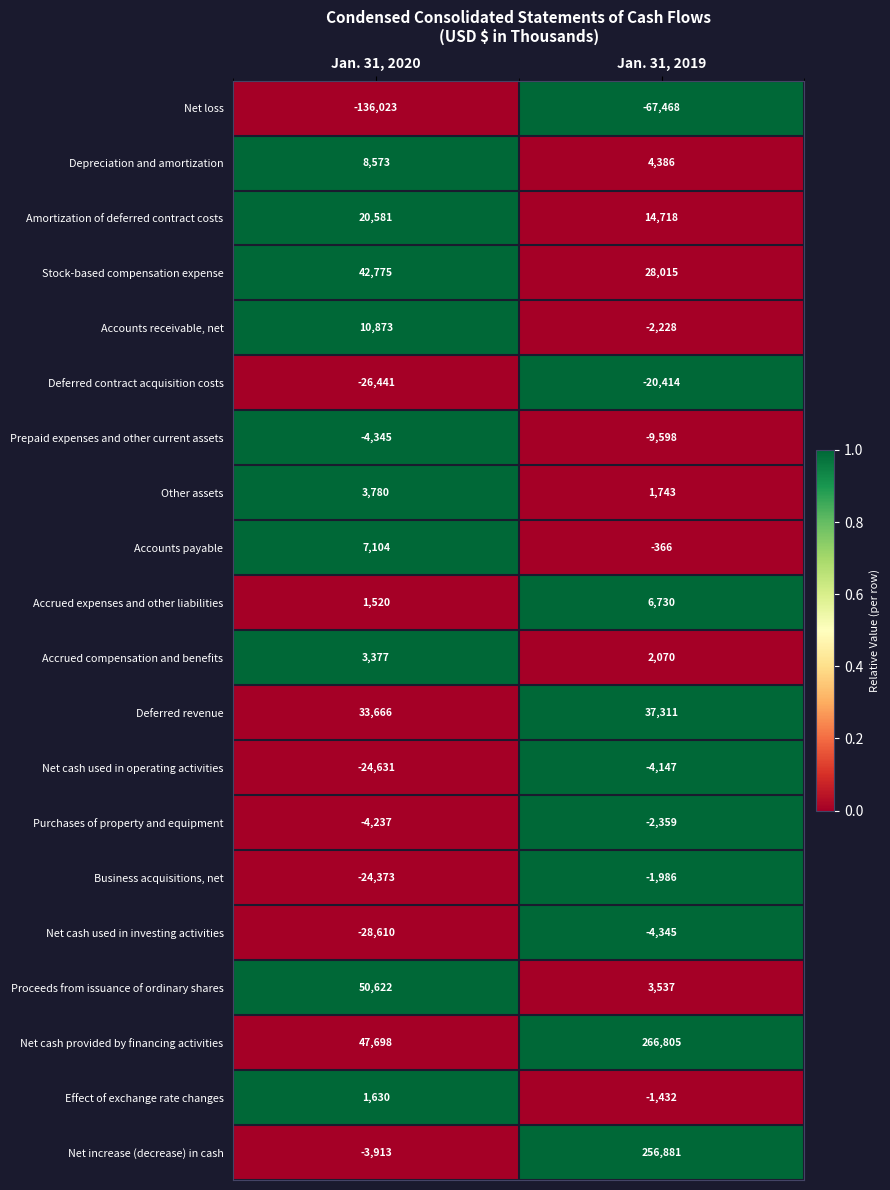

At how many categories does at least one series exceed 0?

2